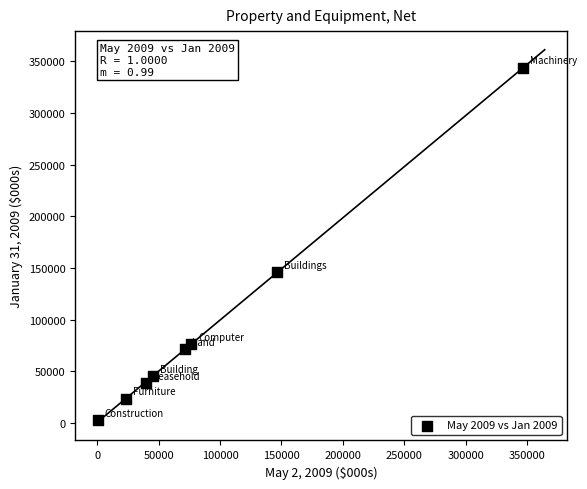

What Y value in the scatter plot is closest to 173127?

146294